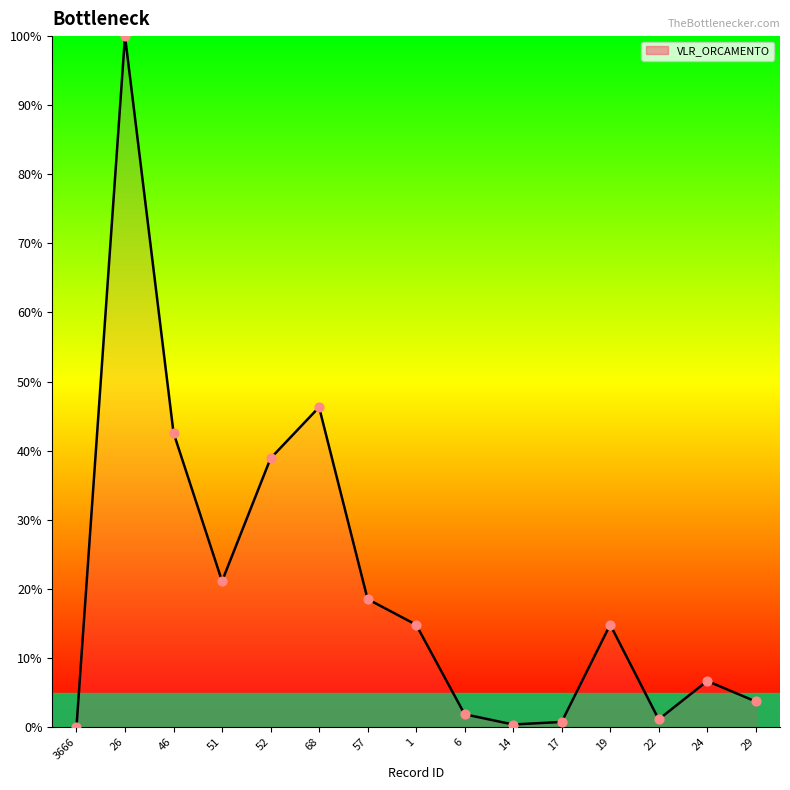

Which has a higher value, 46 or 3666?

46